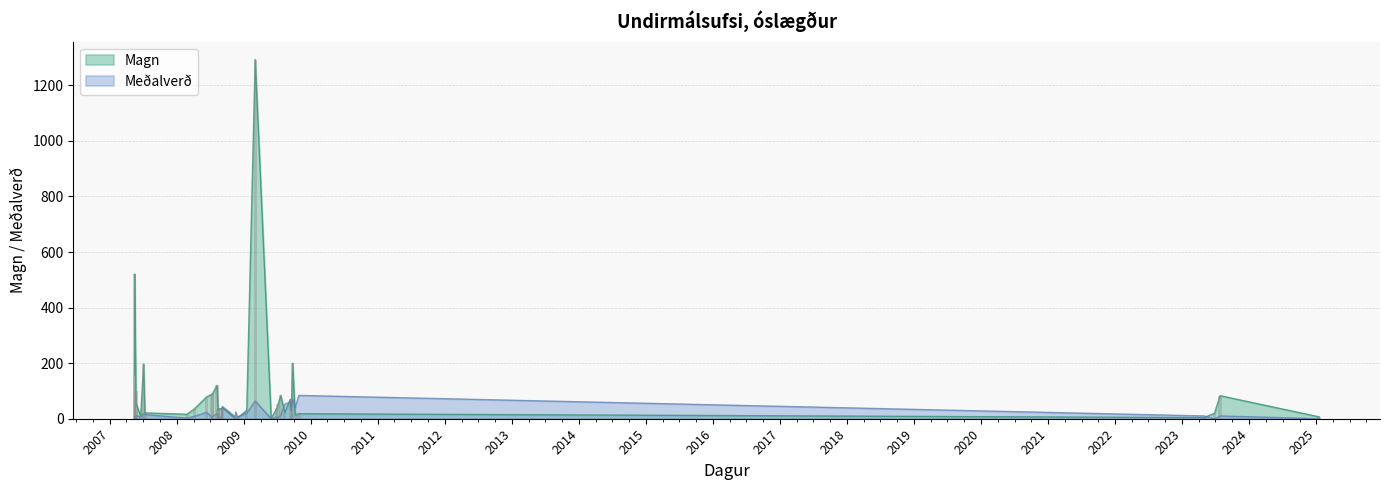

What is the average value of the Magn series?

98